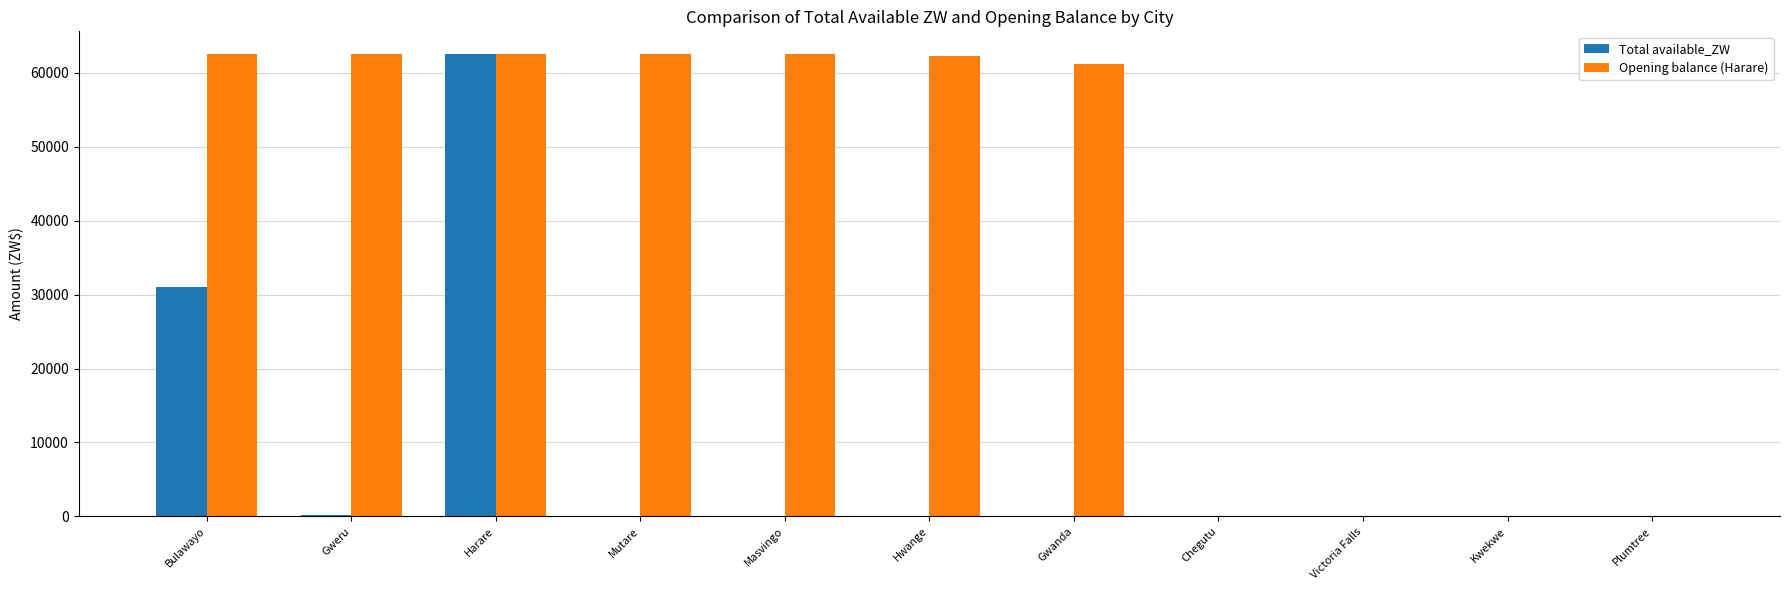

What is the sum of the Total available_ZW values at Harare and Gwanda?

62490.4